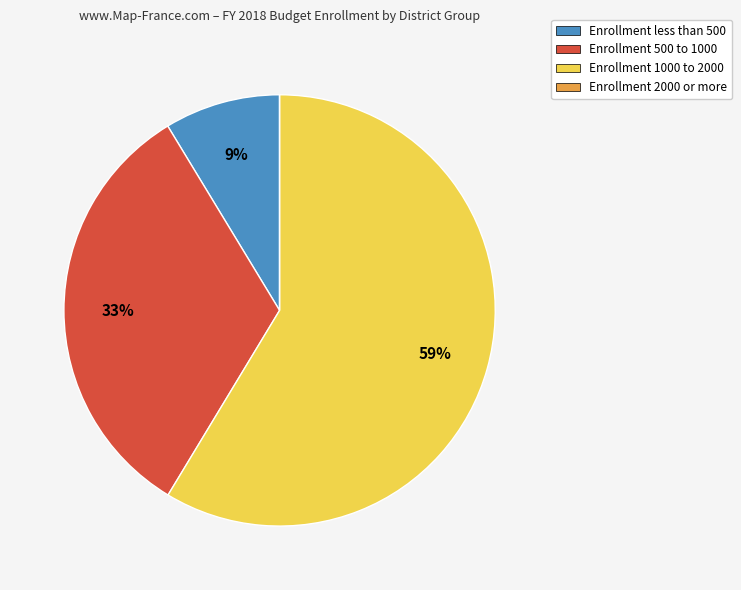

To the nearest percent, what is the average slice percentage?

25%